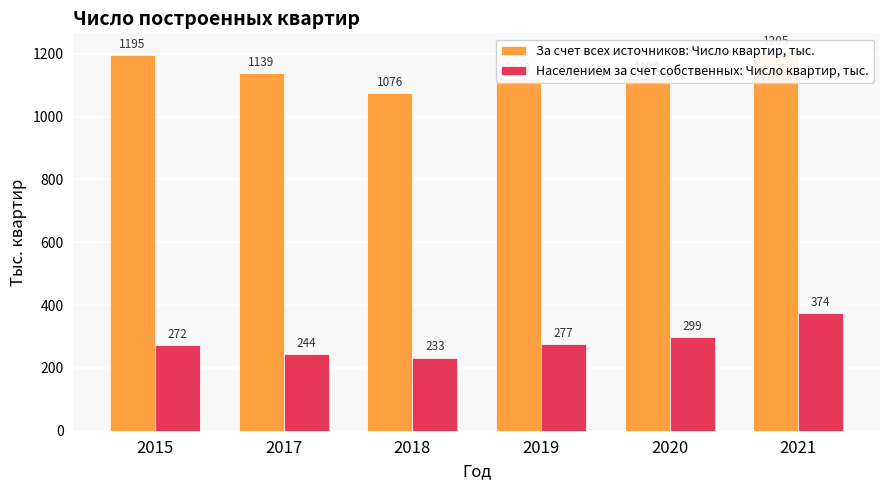

How many distinct data groups are displayed?

2